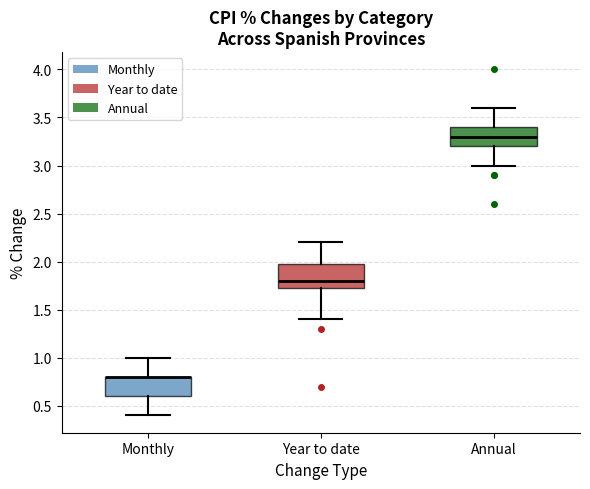

Reading left to right, read every box against the y-axis: the position of its median line, the range the box covers, and the ends of its whiskers. The values are not printed on the chart, so give them approximately, as read against the axis.

Monthly: median 0.80 (drawn on the box's upper edge), box 0.60 to 0.80, whiskers 0.40 to 1.00
Year to date: median 1.80, box 1.75 to 2.00, whiskers 1.40 to 2.20
Annual: median 3.30, box 3.20 to 3.40, whiskers 3.00 to 3.60